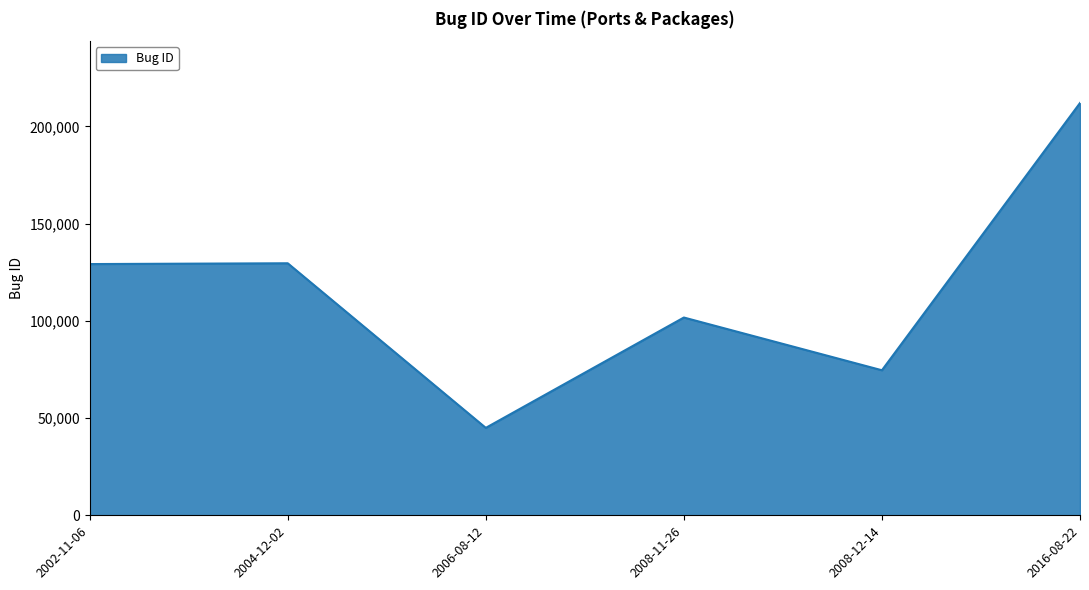

The value at 2006-08-12 is 9416. True or false?

False